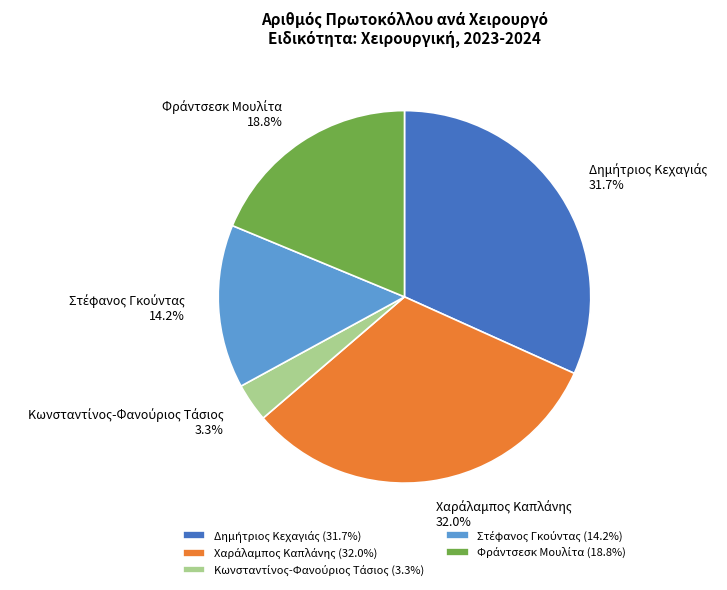

Does any single category account for the majority?

No